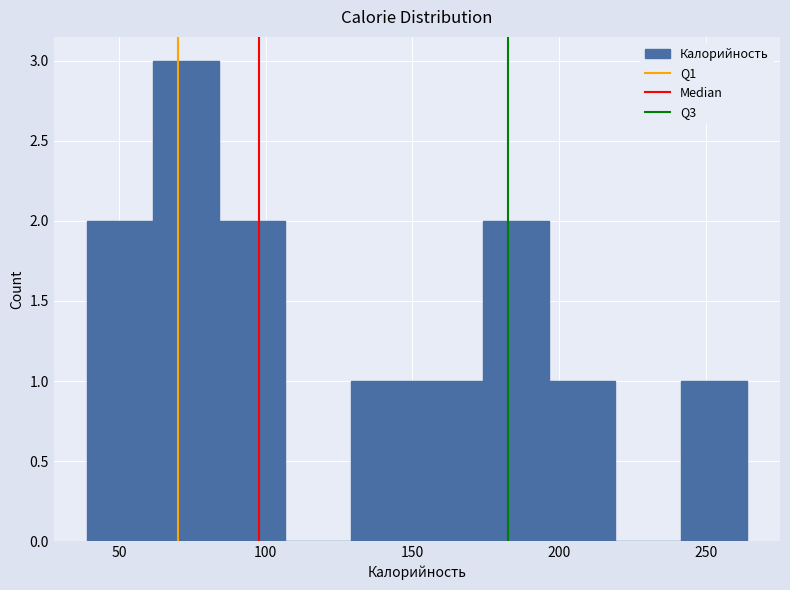

Reading left to right, transcribe this chart: for each bar, give the range it covers on the x-axis and its height. Neither the bar edges nor the heights are printed on the chart, so give them approximately, as read against the axes.

39.0 to 61.5: 2
61.5 to 84.0: 3
84.0 to 106.5: 2
106.5 to 129.0: 0
129.0 to 151.5: 1
151.5 to 174.0: 1
174.0 to 196.5: 2
196.5 to 219.0: 1
219.0 to 241.5: 0
241.5 to 264.0: 1